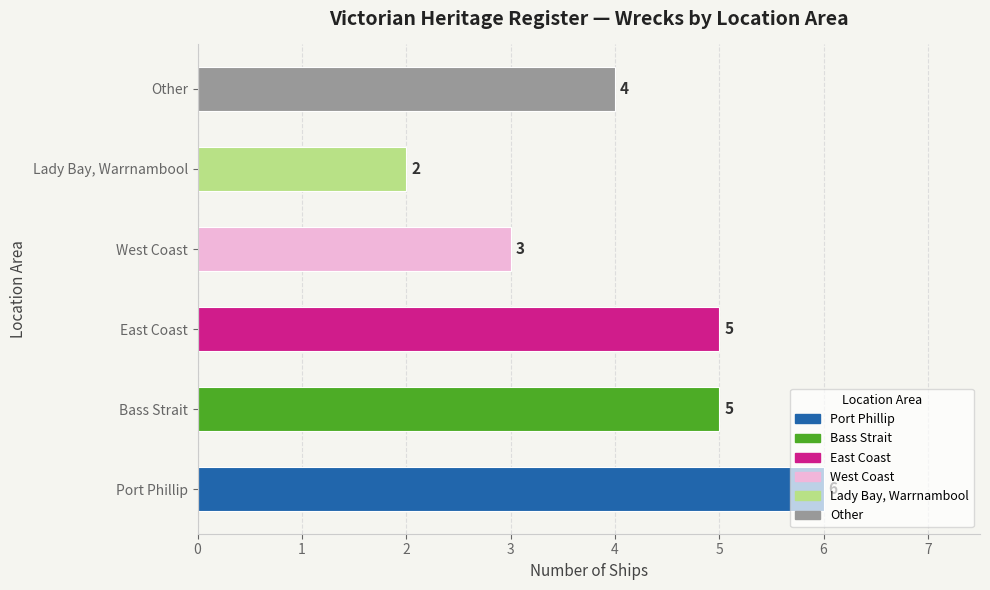

Does the chart contain stacked bars?

No